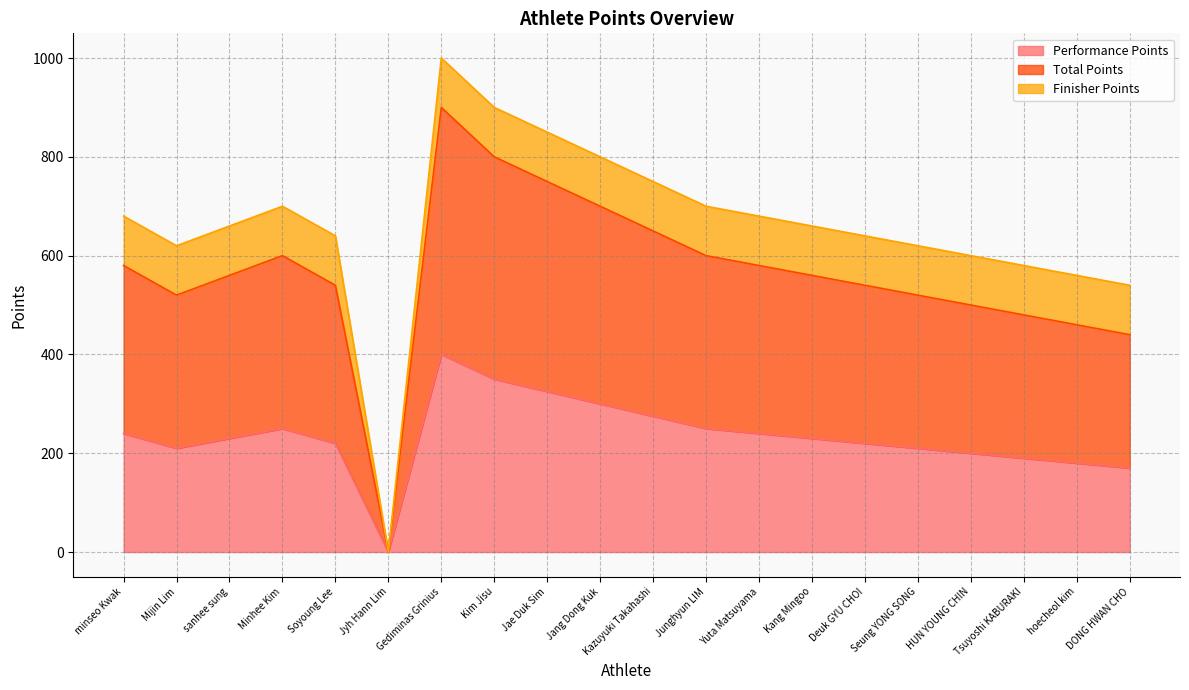

What is the maximum value for Performance Points?

400